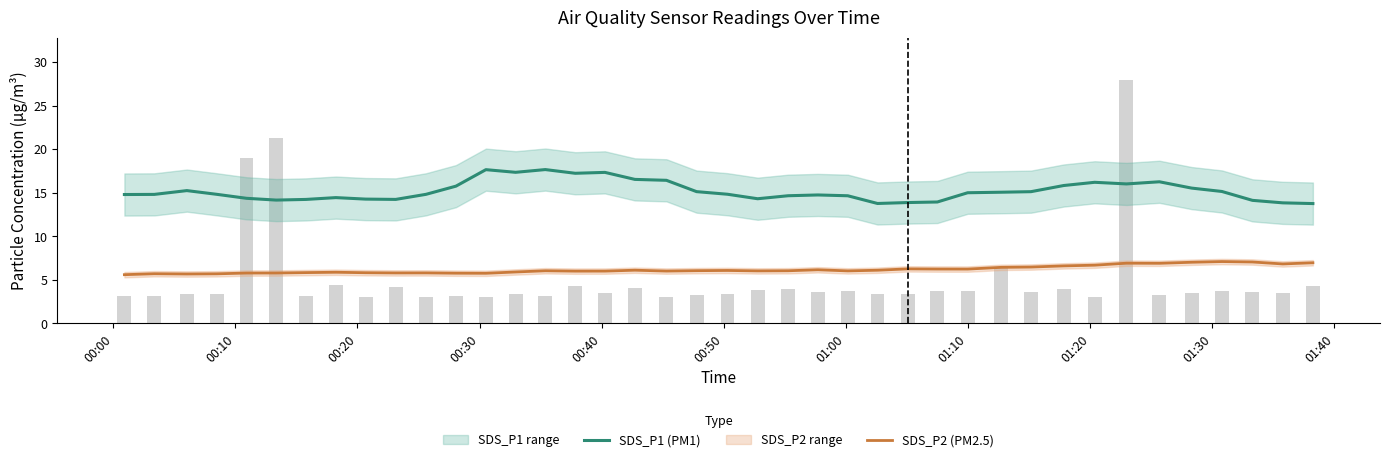

Reading left to right, extract all data points from this chart.

SDS_P1 (PM1): 14.8	14.8	15.3	14.8	14.4	14.2	14.2	14.4	14.3	14.2	14.8	15.8	17.7	17.4	17.7	17.2	17.3	16.5	16.4	15.1	14.8	14.3	14.7	14.8	14.7	13.8	13.9	13.9	15.0	15.1	15.1	15.8	16.2	16.0	16.3	15.5	15.2	14.1	13.8	13.8
SDS_P2 (PM2.5): 5.6	5.7	5.7	5.7	5.8	5.8	5.8	5.9	5.8	5.8	5.8	5.8	5.8	5.9	6.1	6.0	6.0	6.1	6.0	6.1	6.1	6.0	6.1	6.2	6.0	6.1	6.3	6.2	6.2	6.4	6.5	6.6	6.7	6.9	6.9	7.0	7.1	7.1	6.8	7.0